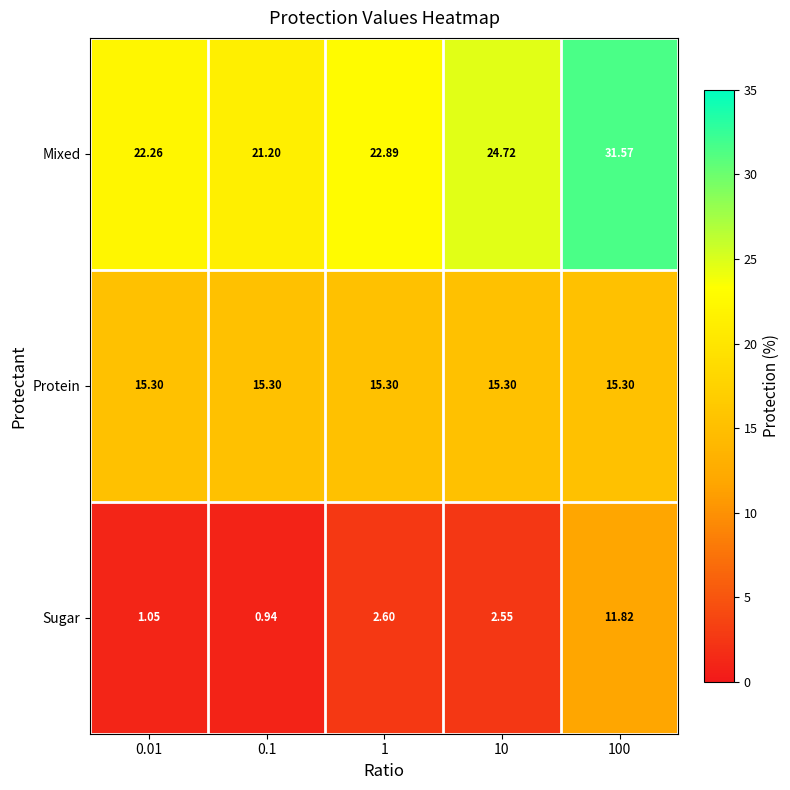

Which series changed the most between 0.01 and 0.1?

Mixed